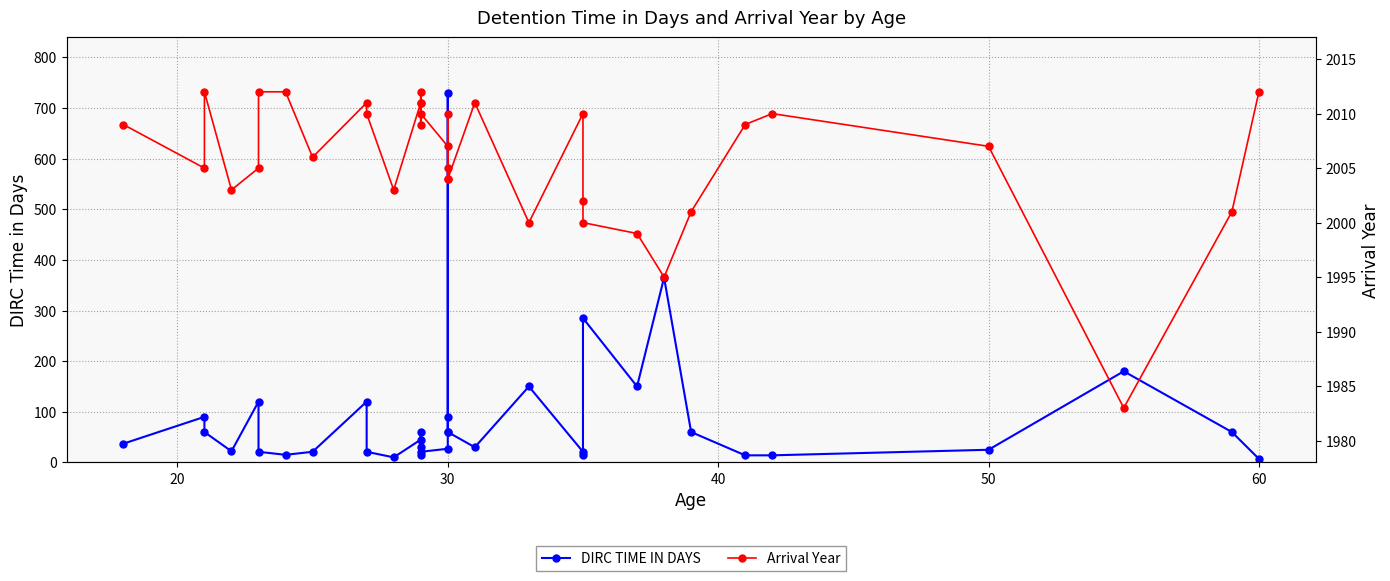

Reading left to right, extract all data points from this chart.

DIRC TIME IN DAYS: 37	90	60	22	120	21	15	21	120	21	10	45	30	15	60	21	27	90	730	60	60	30	150	21	14	285	150	365	60	14	14	25	180	60	7
Arrival Year: 2009	2005	2012	2003	2005	2012	2012	2006	2011	2010	2003	2011	2009	2012	2011	2010	2007	2004	2005	2010	2004	2011	2000	2010	2002	2000	1999	1995	2001	2009	2010	2007	1983	2001	2012